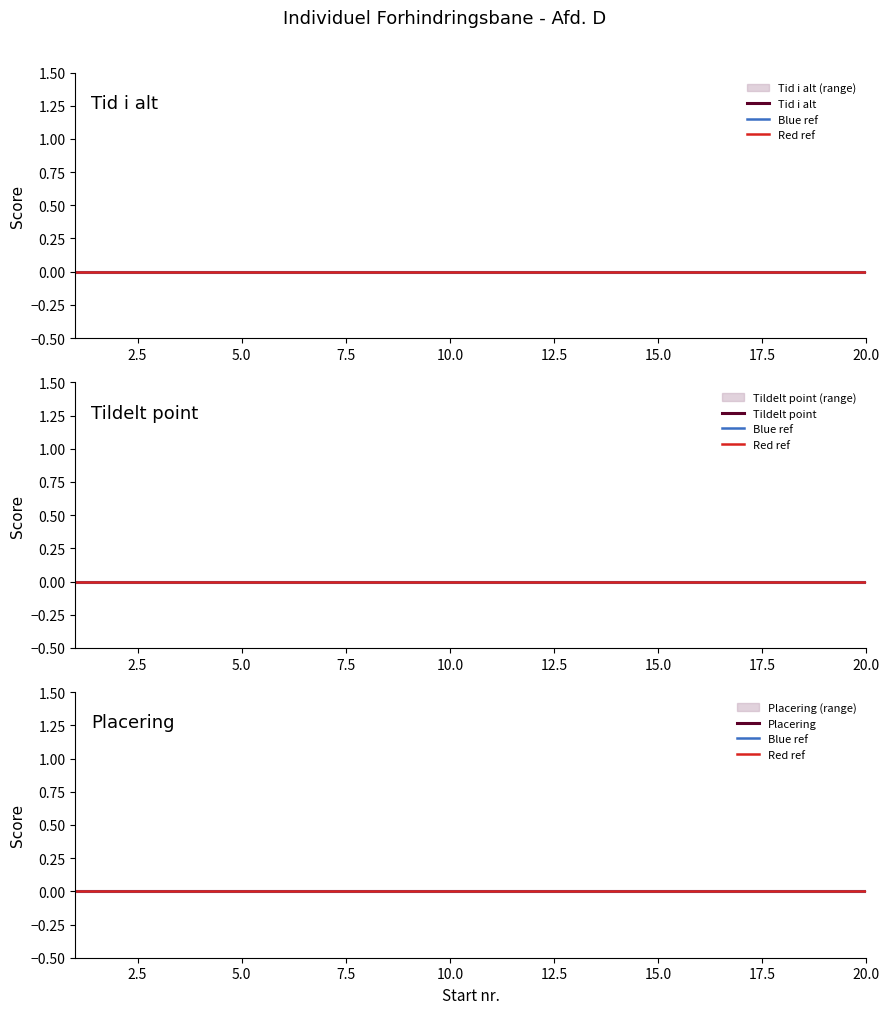

True or false: start_nr has a value of 3 at 5.

False